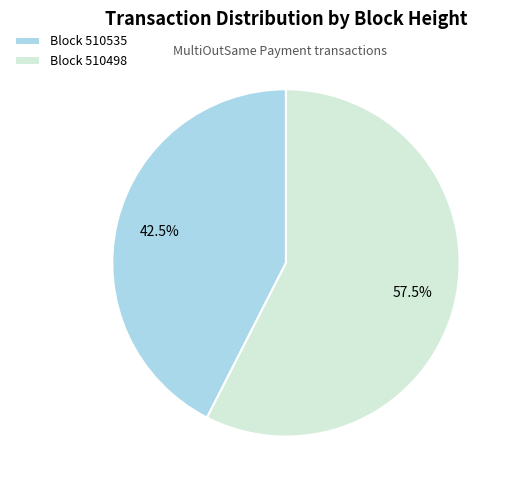

Does Block 510535 account for over 50% of the chart?

No